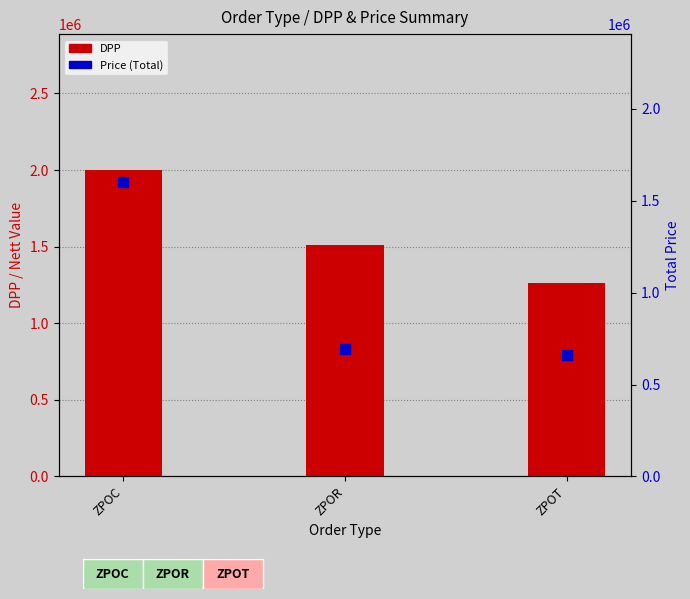

What are all the series names shown in the legend?

DPP, Price (Total)